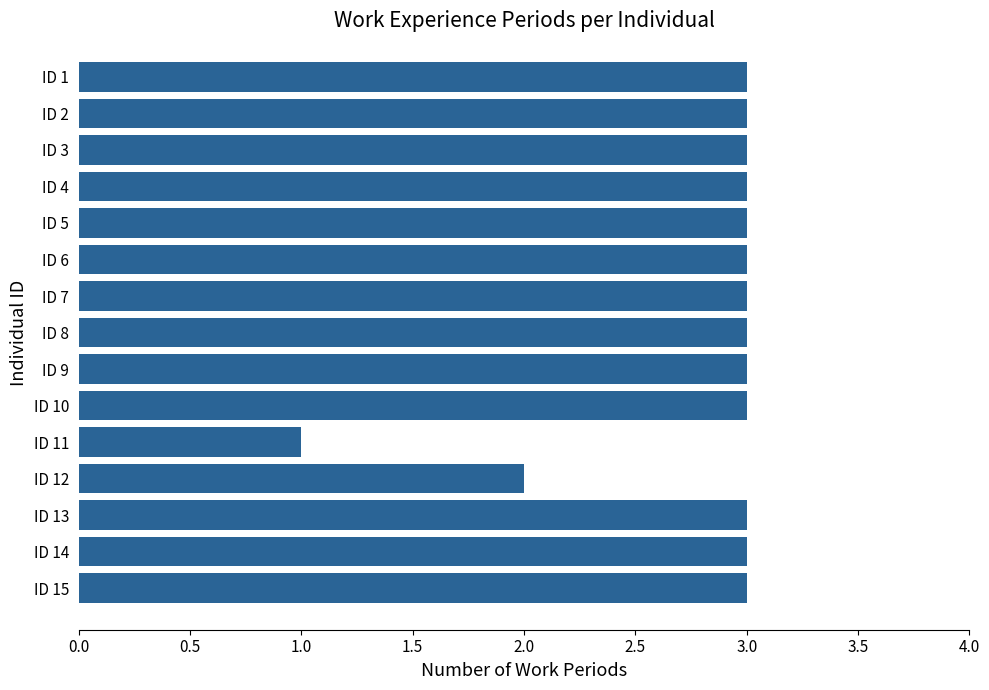

Reading bottom to top, what are all the values shown in this chart?

3	3	3	2	1	3	3	3	3	3	3	3	3	3	3